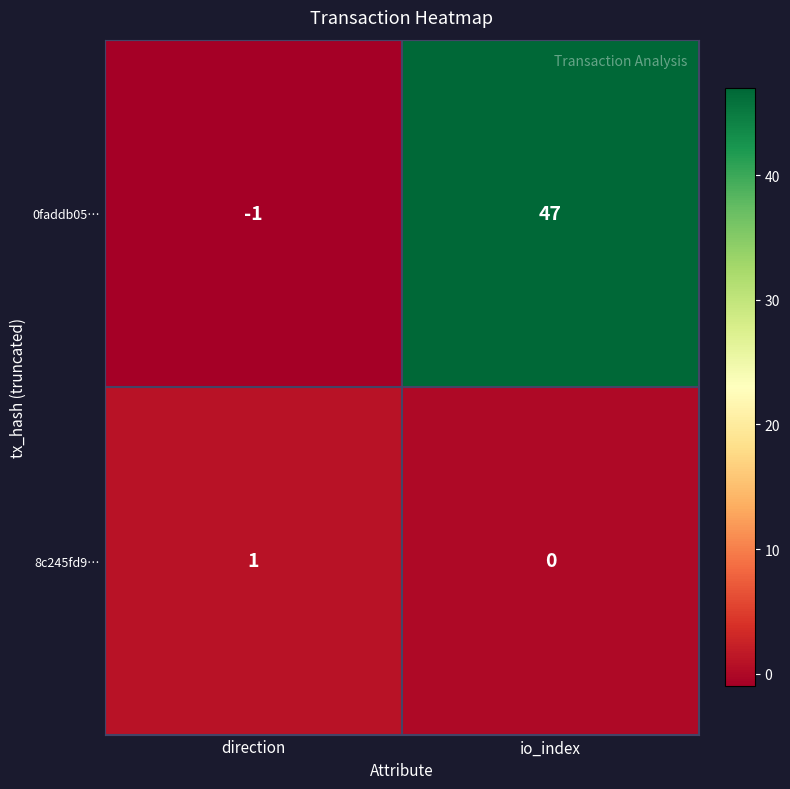

Where is 0faddb05… nearest to the value 23?

direction